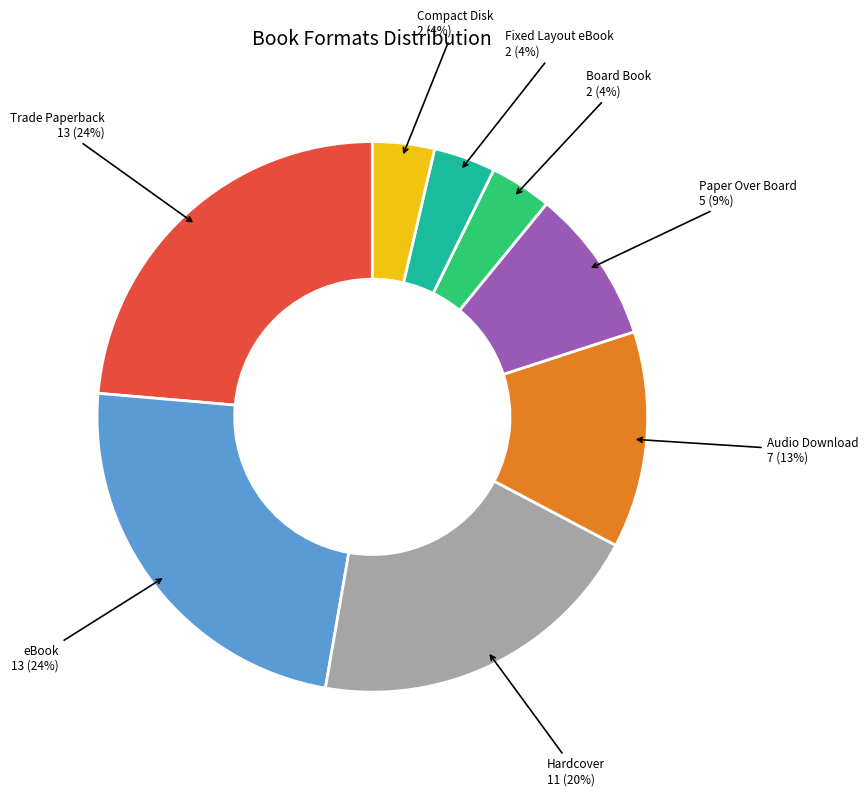

How many segments does this pie chart have?

8